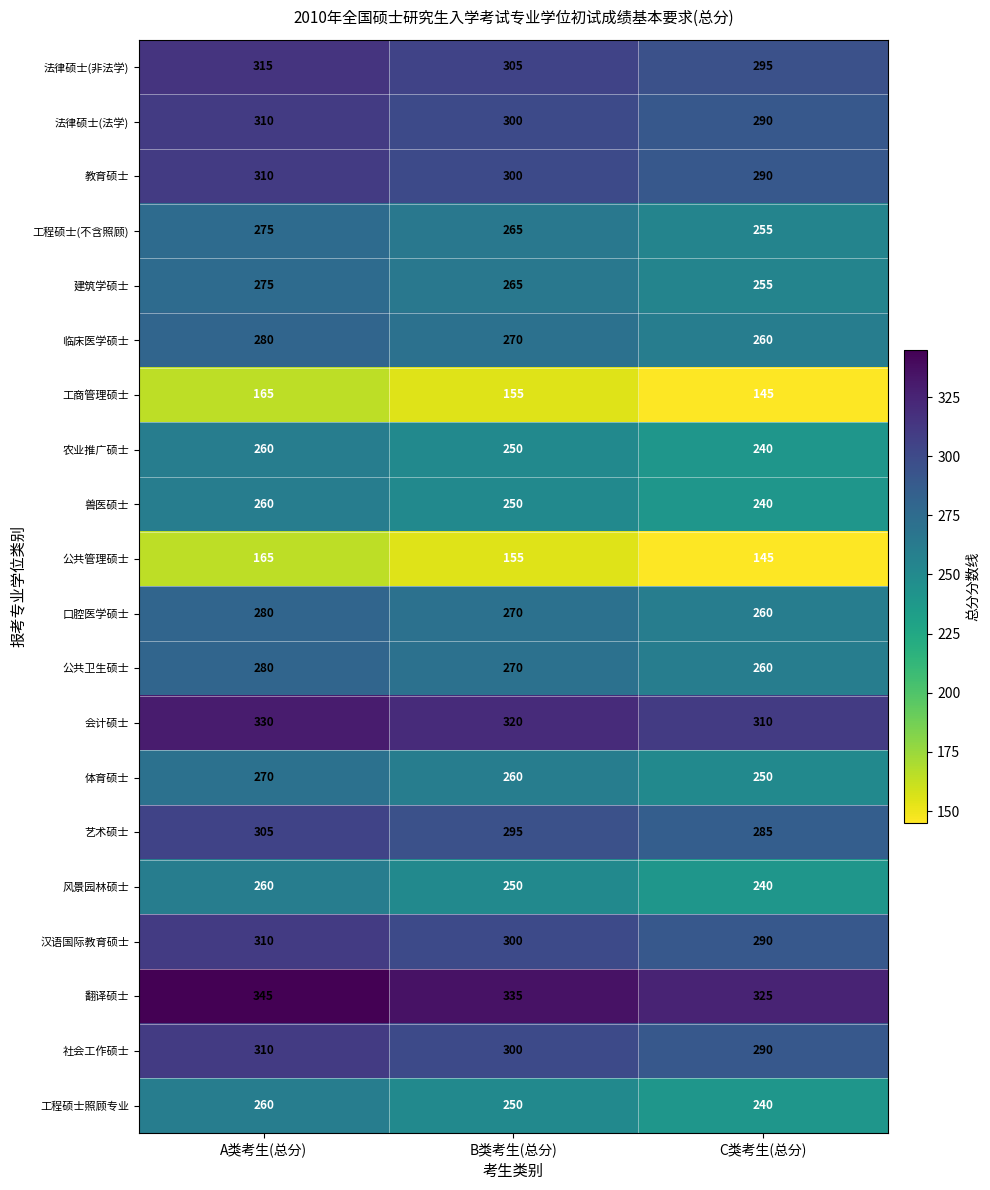

Where does the 法律硕士(非法学) series first go above 305?

A类考生(总分)